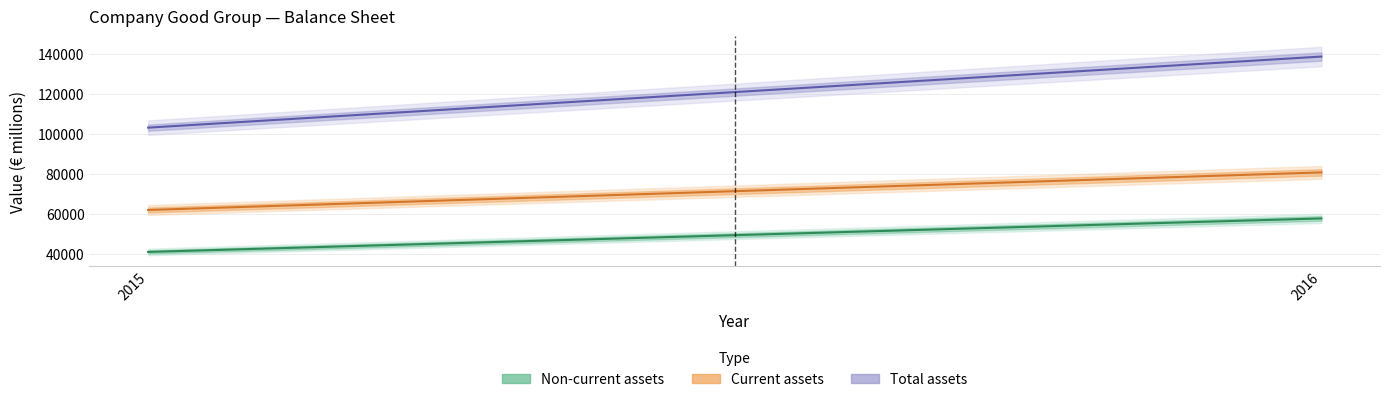

What is the average value of the Current assets series?

71502